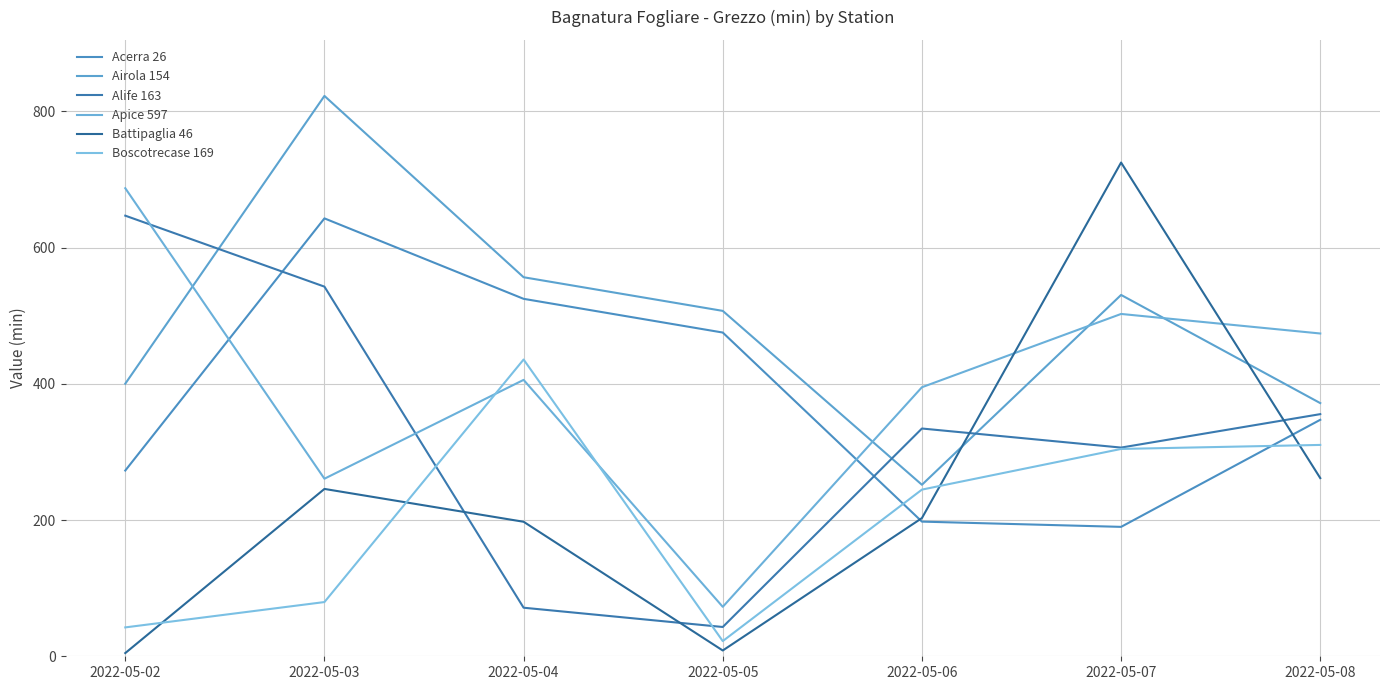

In Battipaglia 46, how many points are higher than both neighbors (excluding endpoints)?

2